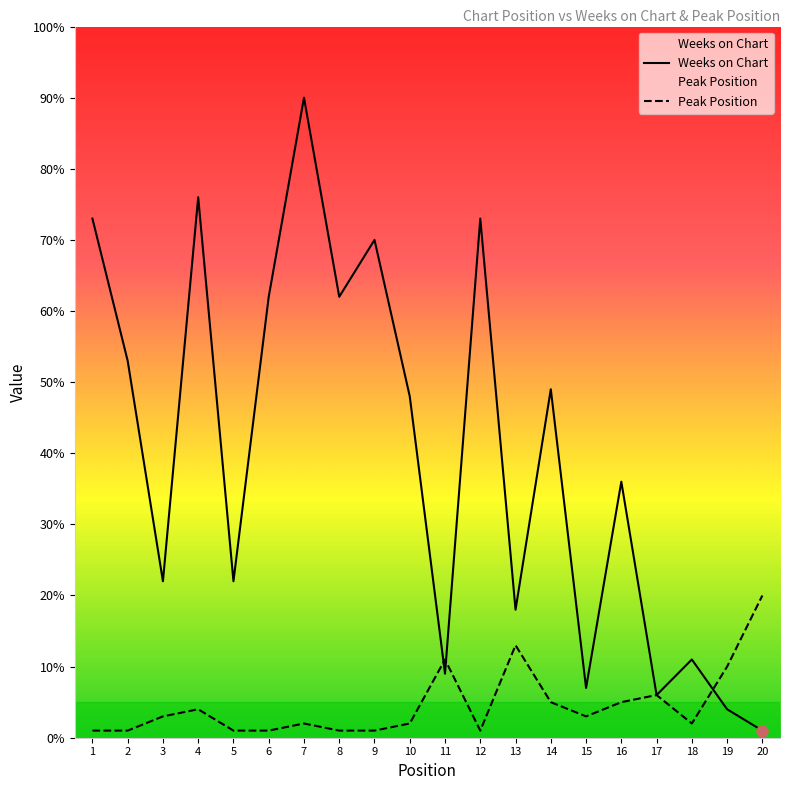

What is the approximate value of Weeks on Chart at 4, to the nearest 5?

75